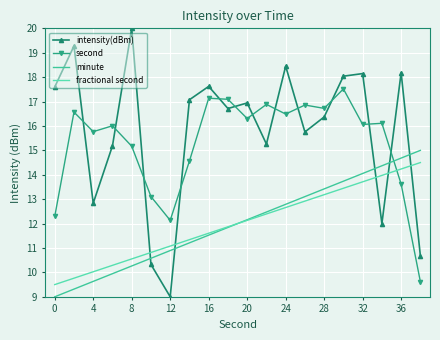

What are all the series names shown in the legend?

intensity(dBm), second, minute, fractional second